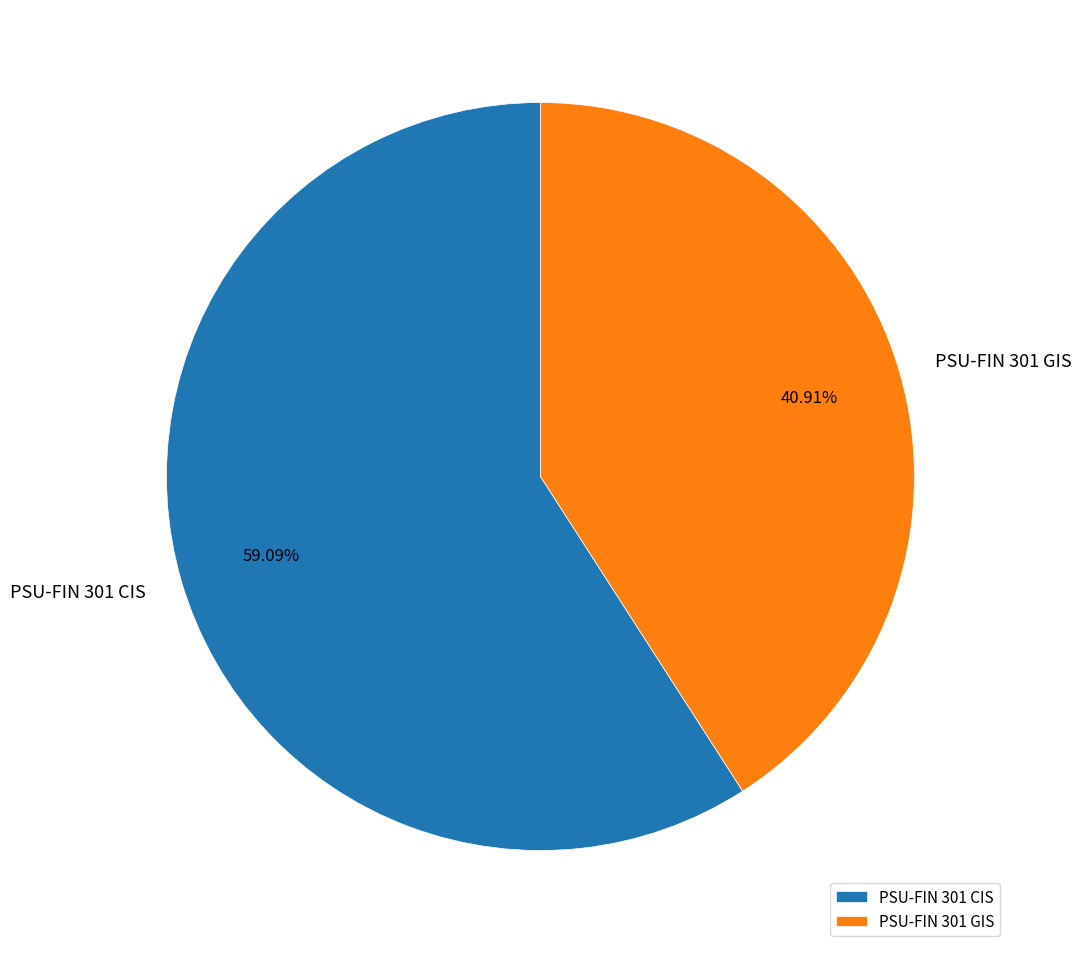

Rank the categories by value from lowest to highest.

PSU-FIN 301 GIS, PSU-FIN 301 CIS